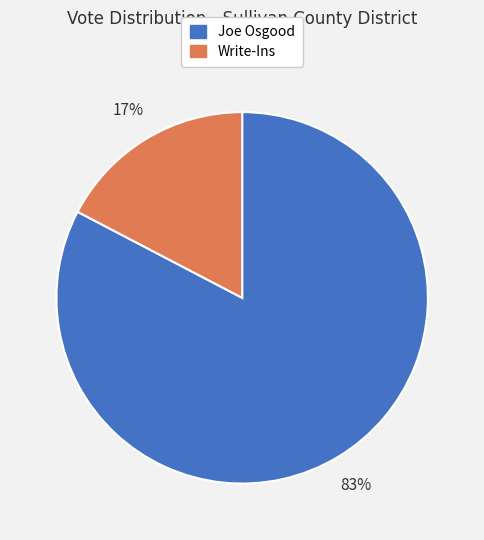

Which has a higher value, Joe Osgood or Write-Ins?

Joe Osgood